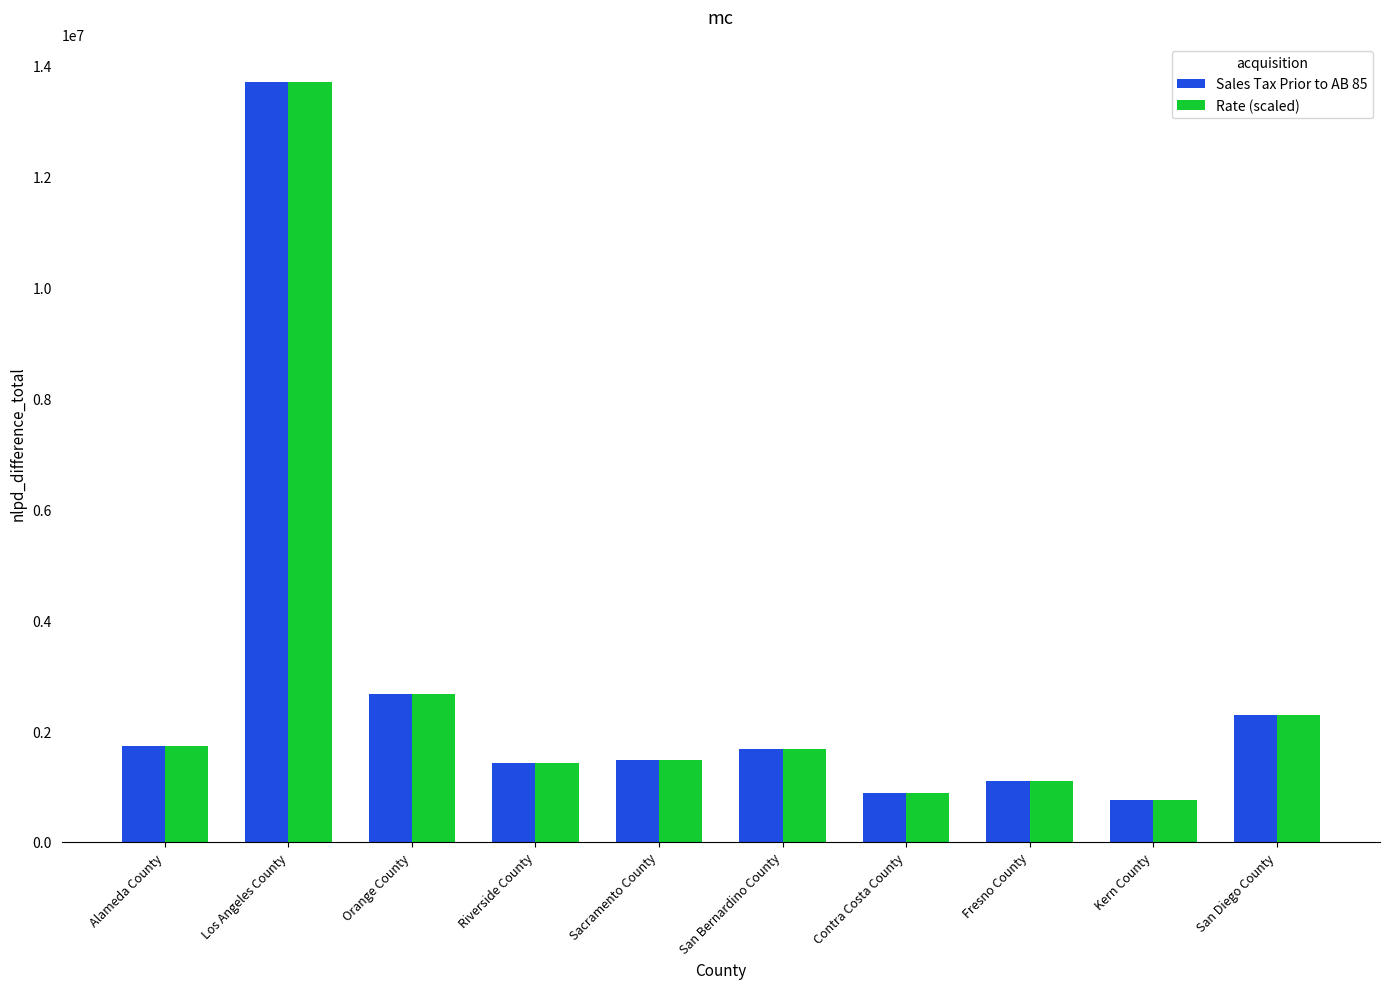

What is the sum of all Sales Tax Prior to AB 85 values?

27713890.6